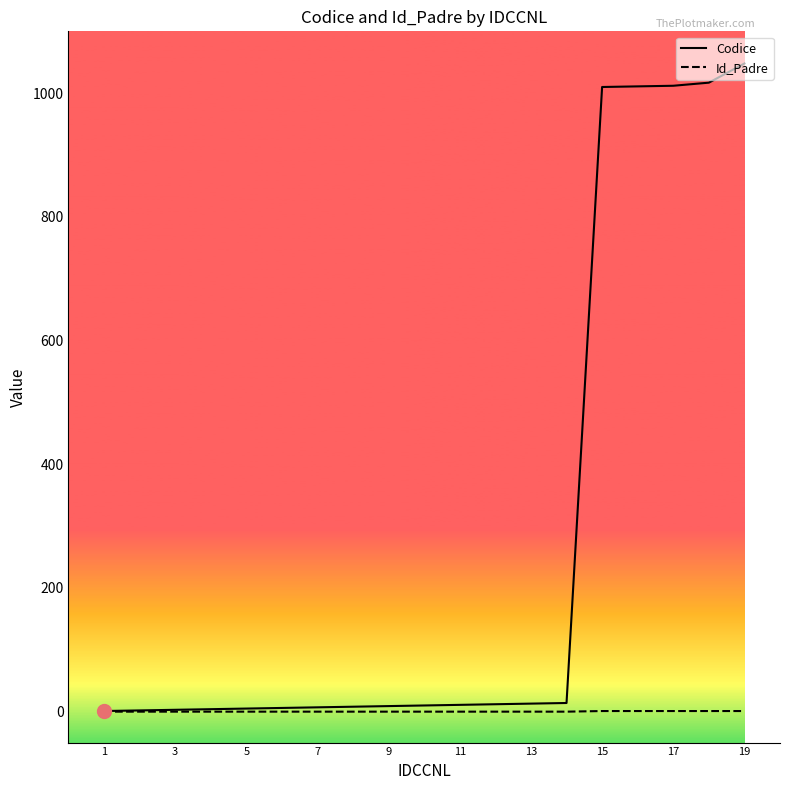

Which series has the largest range (max minus min)?

Codice